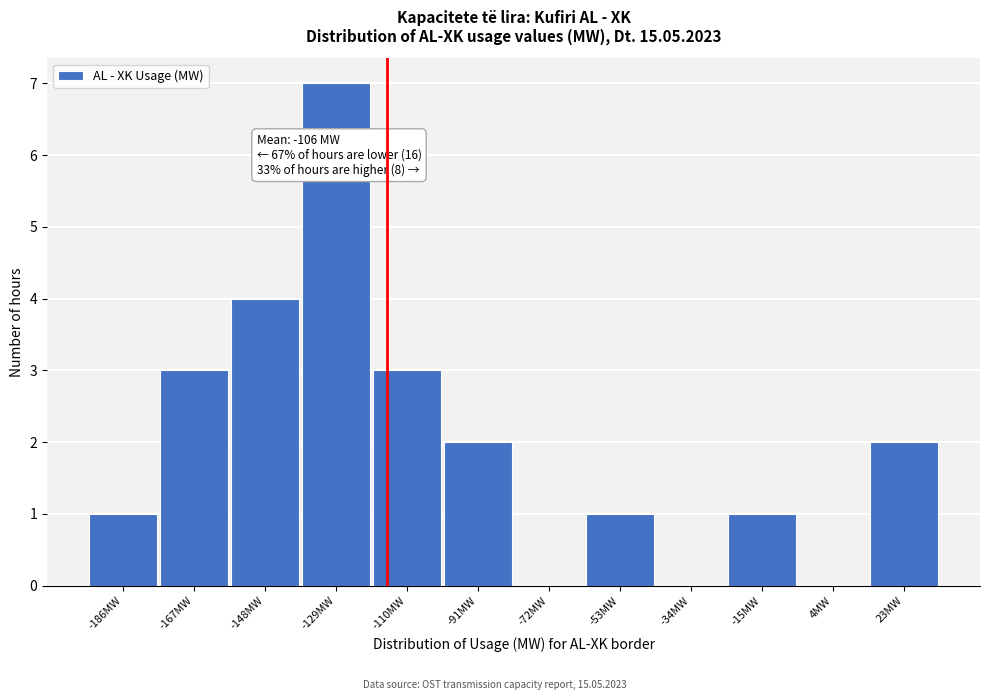

Reading left to right, transcribe all the data shown in this chart.

-186MW=1	-167MW=3	-148MW=4	-129MW=7	-110MW=3	-91MW=2	-72MW=0	-53MW=1	-34MW=0	-15MW=1	4MW=0	23MW=2